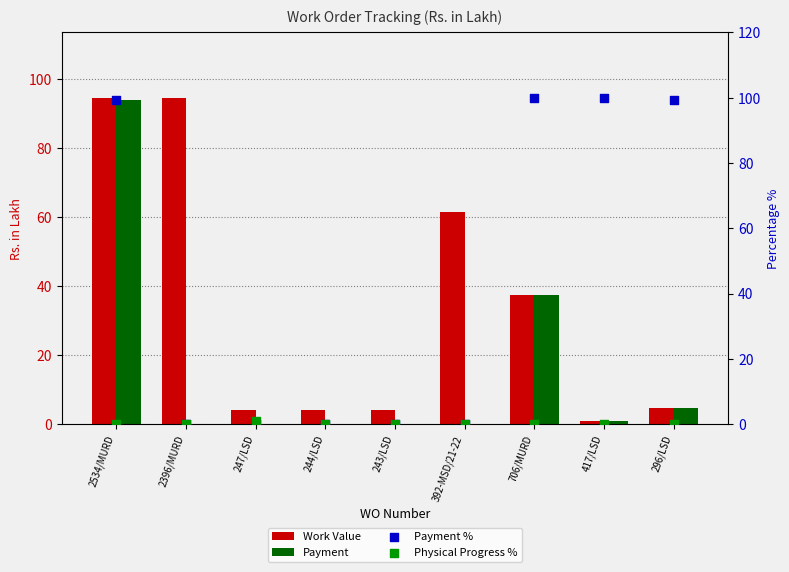

Which series contains the highest Y value?

Payment %